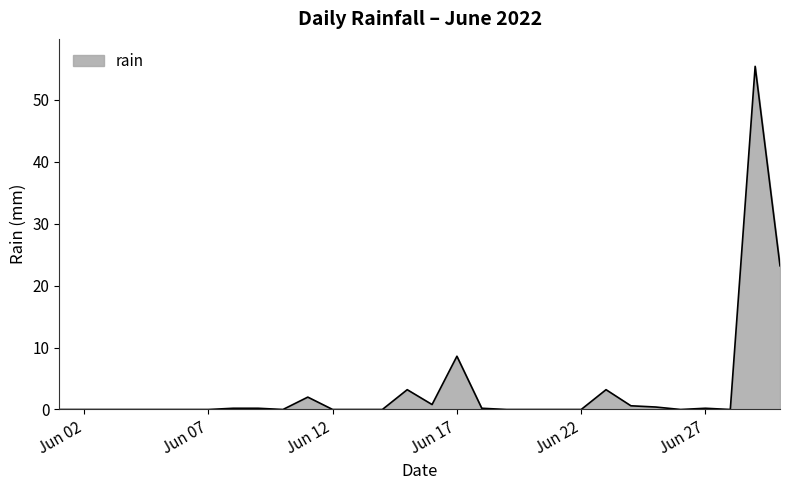

What is the difference between the maximum and minimum values?

55.4